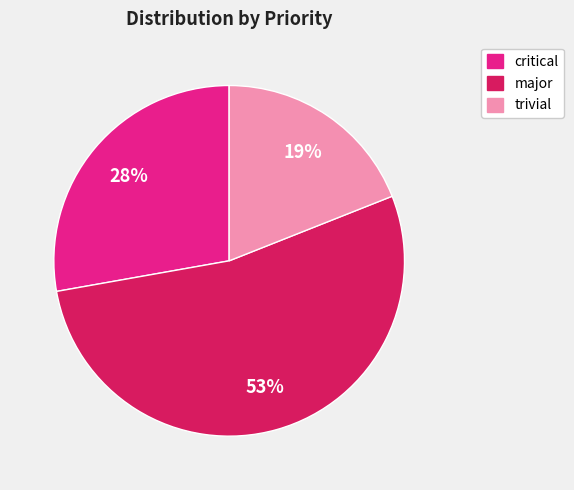

Is there a majority slice in this chart?

Yes